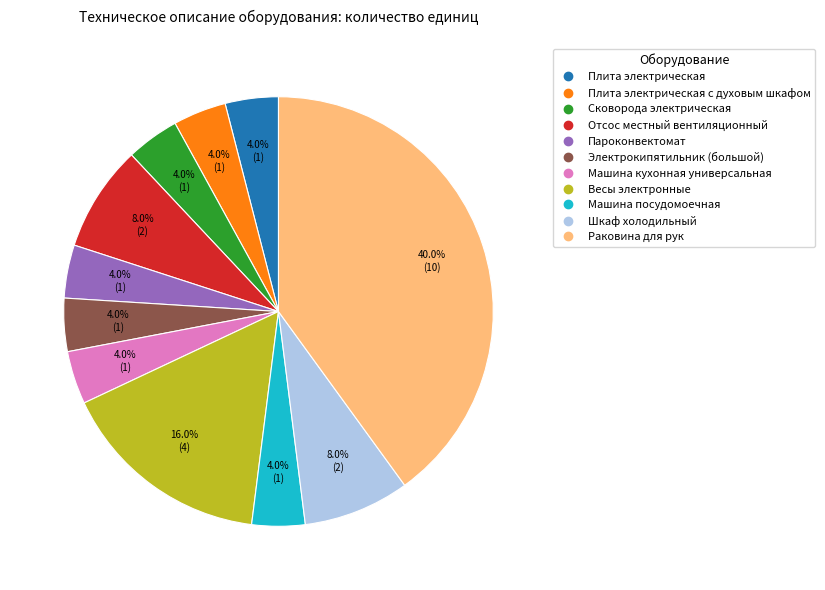

Is there any slice that represents more than half of the pie?

No